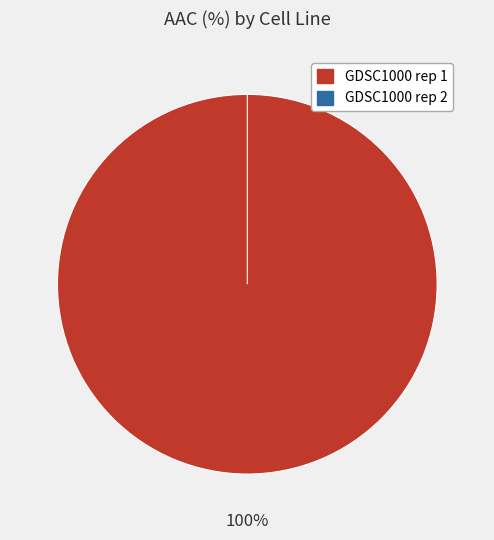

To the nearest percent, what is the average slice percentage?

50%